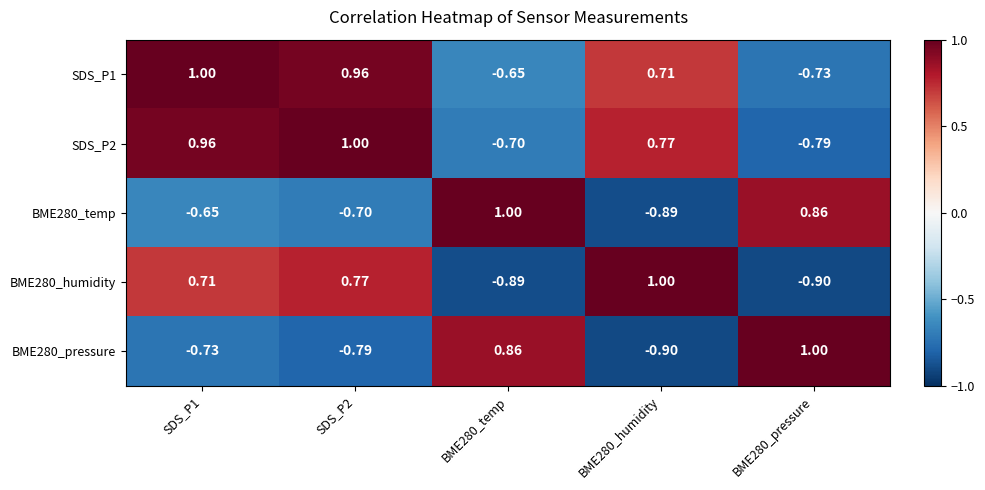

Is the value of BME280_pressure at BME280_humidity greater than the value of SDS_P1 at SDS_P2?

No